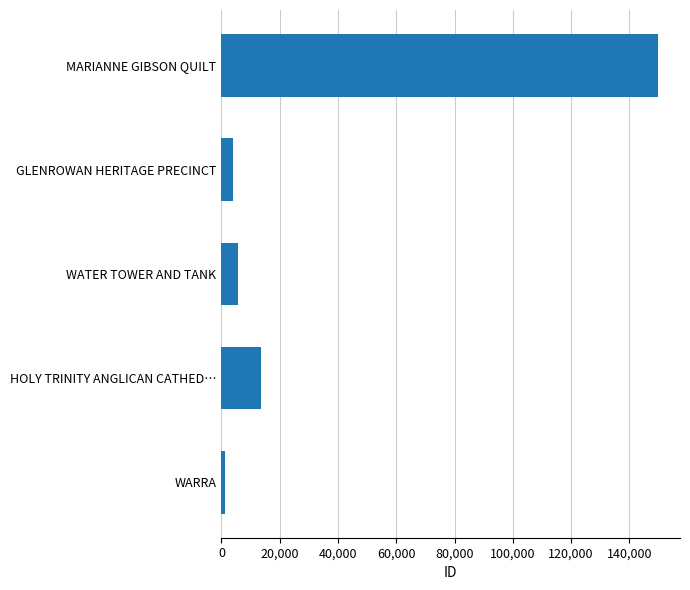

Which category has the highest value across all series?

MARIANNE GIBSON QUILT